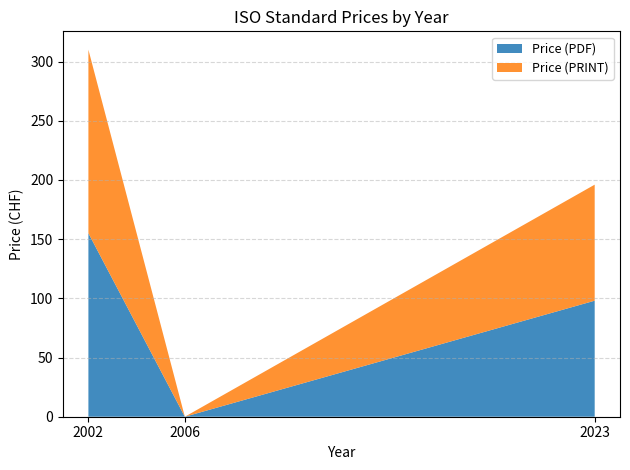

Reading left to right, extract all data points from this chart.

Price (PDF): 2002=155	2006=0	2023=98
Price (PRINT): 2002=155	2006=0	2023=98